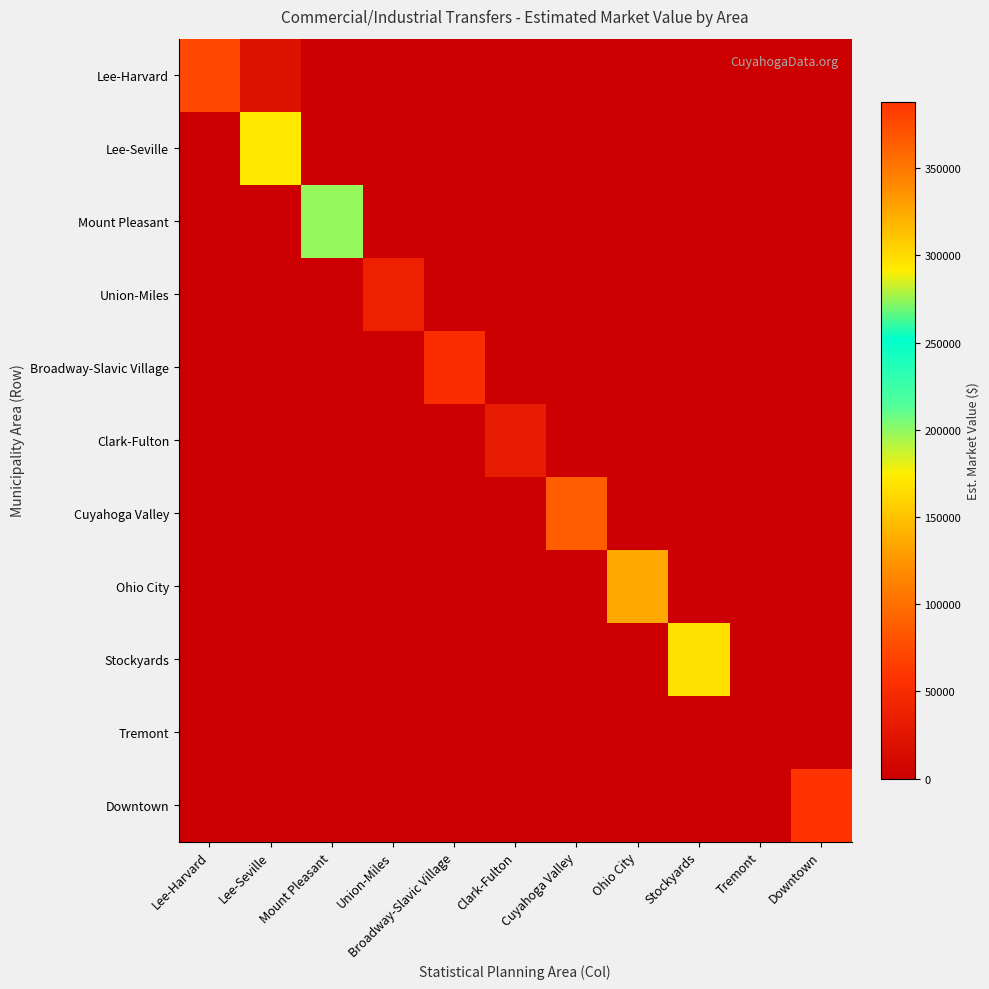

Reading left to right, list all the values displayed in this chart.

Lee-Harvard: Lee-Harvard=73200	Lee-Seville=19900	Mount Pleasant=0	Union-Miles=0	Broadway-Slavic Village=0	Clark-Fulton=0	Cuyahoga Valley=0	Ohio City=0	Stockyards=0	Tremont=0	Downtown=0
Lee-Seville: Lee-Harvard=0	Lee-Seville=170600	Mount Pleasant=0	Union-Miles=0	Broadway-Slavic Village=0	Clark-Fulton=0	Cuyahoga Valley=0	Ohio City=0	Stockyards=0	Tremont=0	Downtown=0
Mount Pleasant: Lee-Harvard=0	Lee-Seville=0	Mount Pleasant=198500	Union-Miles=0	Broadway-Slavic Village=0	Clark-Fulton=0	Cuyahoga Valley=0	Ohio City=0	Stockyards=0	Tremont=0	Downtown=0
Union-Miles: Lee-Harvard=0	Lee-Seville=0	Mount Pleasant=0	Union-Miles=38200	Broadway-Slavic Village=0	Clark-Fulton=0	Cuyahoga Valley=0	Ohio City=0	Stockyards=0	Tremont=0	Downtown=0
Broadway-Slavic Village: Lee-Harvard=0	Lee-Seville=0	Mount Pleasant=0	Union-Miles=0	Broadway-Slavic Village=51999	Clark-Fulton=0	Cuyahoga Valley=0	Ohio City=0	Stockyards=0	Tremont=0	Downtown=0
Clark-Fulton: Lee-Harvard=0	Lee-Seville=0	Mount Pleasant=0	Union-Miles=0	Broadway-Slavic Village=0	Clark-Fulton=33100	Cuyahoga Valley=0	Ohio City=0	Stockyards=0	Tremont=0	Downtown=0
Cuyahoga Valley: Lee-Harvard=0	Lee-Seville=0	Mount Pleasant=0	Union-Miles=0	Broadway-Slavic Village=0	Clark-Fulton=0	Cuyahoga Valley=87900	Ohio City=0	Stockyards=0	Tremont=0	Downtown=0
Ohio City: Lee-Harvard=0	Lee-Seville=0	Mount Pleasant=0	Union-Miles=0	Broadway-Slavic Village=0	Clark-Fulton=0	Cuyahoga Valley=0	Ohio City=325000	Stockyards=0	Tremont=0	Downtown=0
Stockyards: Lee-Harvard=0	Lee-Seville=0	Mount Pleasant=0	Union-Miles=0	Broadway-Slavic Village=0	Clark-Fulton=0	Cuyahoga Valley=0	Ohio City=0	Stockyards=167200	Tremont=0	Downtown=0
Tremont: Lee-Harvard=0	Lee-Seville=0	Mount Pleasant=0	Union-Miles=0	Broadway-Slavic Village=0	Clark-Fulton=0	Cuyahoga Valley=0	Ohio City=0	Stockyards=0	Tremont=0	Downtown=0
Downtown: Lee-Harvard=0	Lee-Seville=0	Mount Pleasant=0	Union-Miles=0	Broadway-Slavic Village=0	Clark-Fulton=0	Cuyahoga Valley=0	Ohio City=0	Stockyards=0	Tremont=0	Downtown=388200